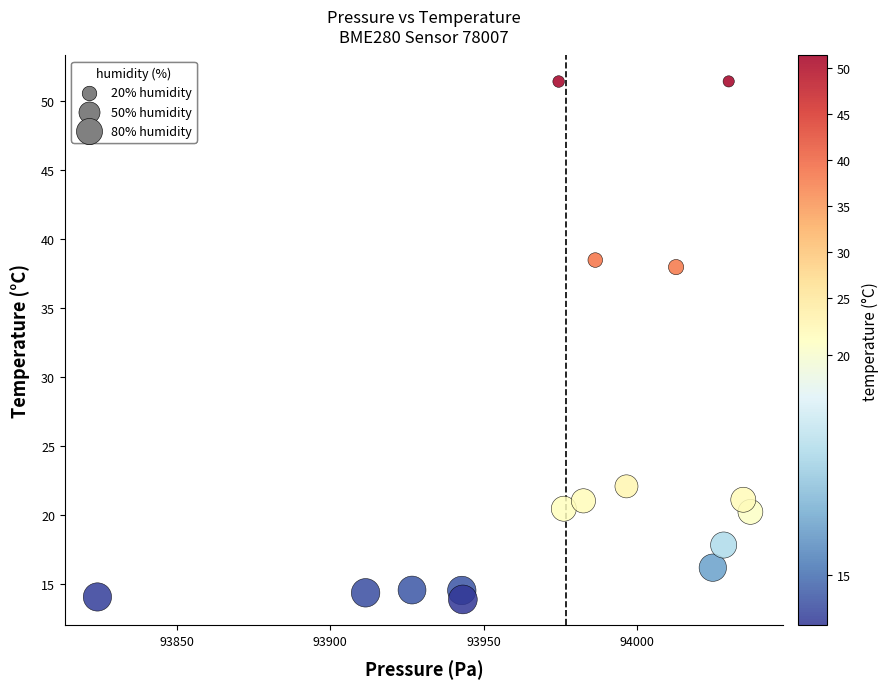

What is the range of X values (max minus min)?

212.8